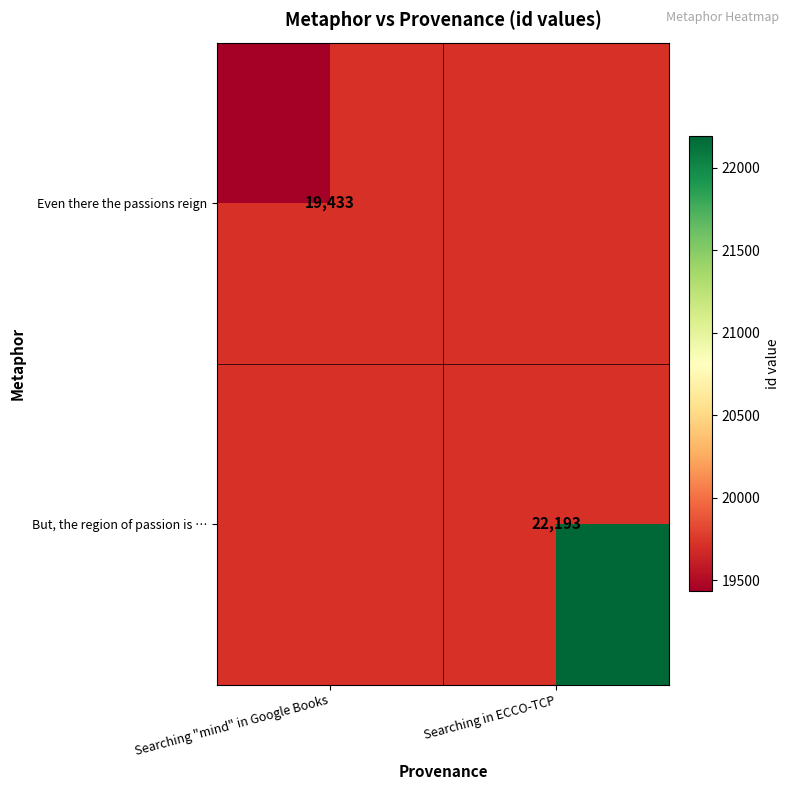

The Even there the passions reign series shows 19433 at Searching "mind" in Google Books. True or false?

True